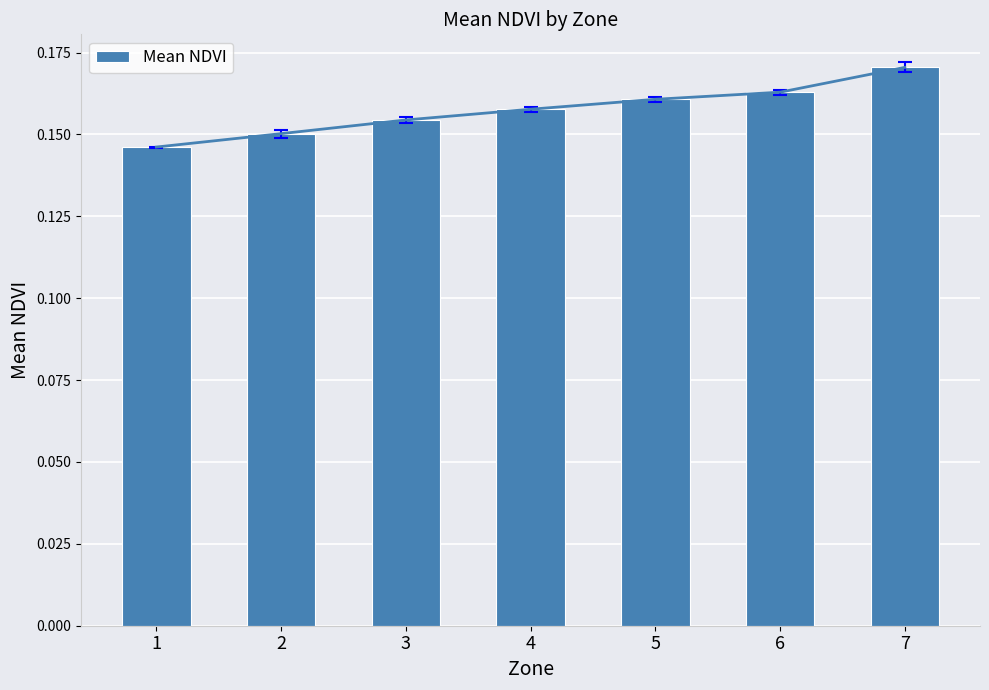

Which has a higher value, 1 or 3?

3